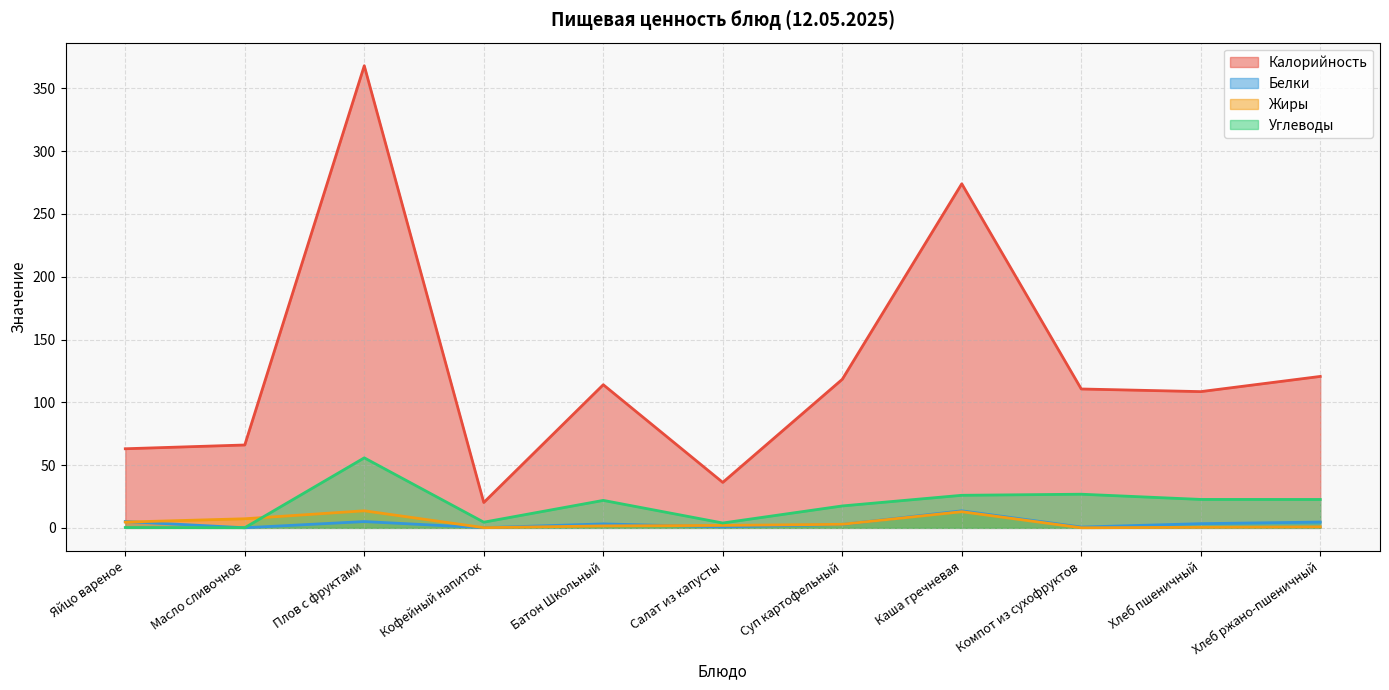

What is the highest value of the Жиры series?

13.6